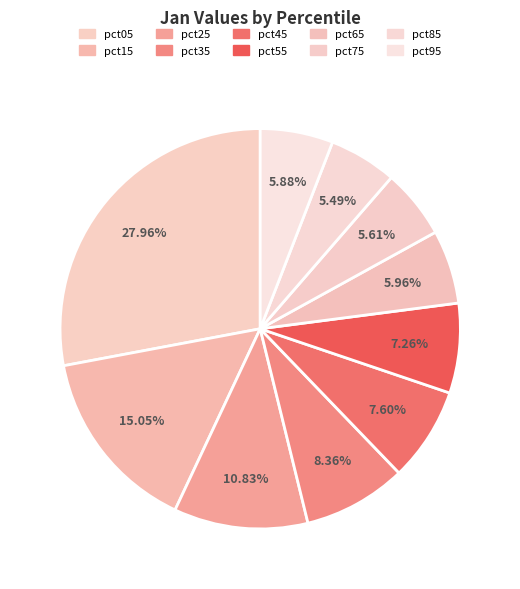

To the nearest percent, what is the difference between the pct45 and pct35 slice percentages?

1%